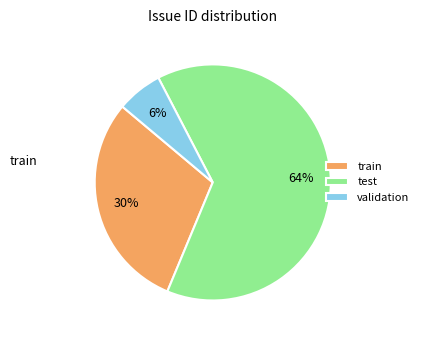

Which slice is the largest?

test